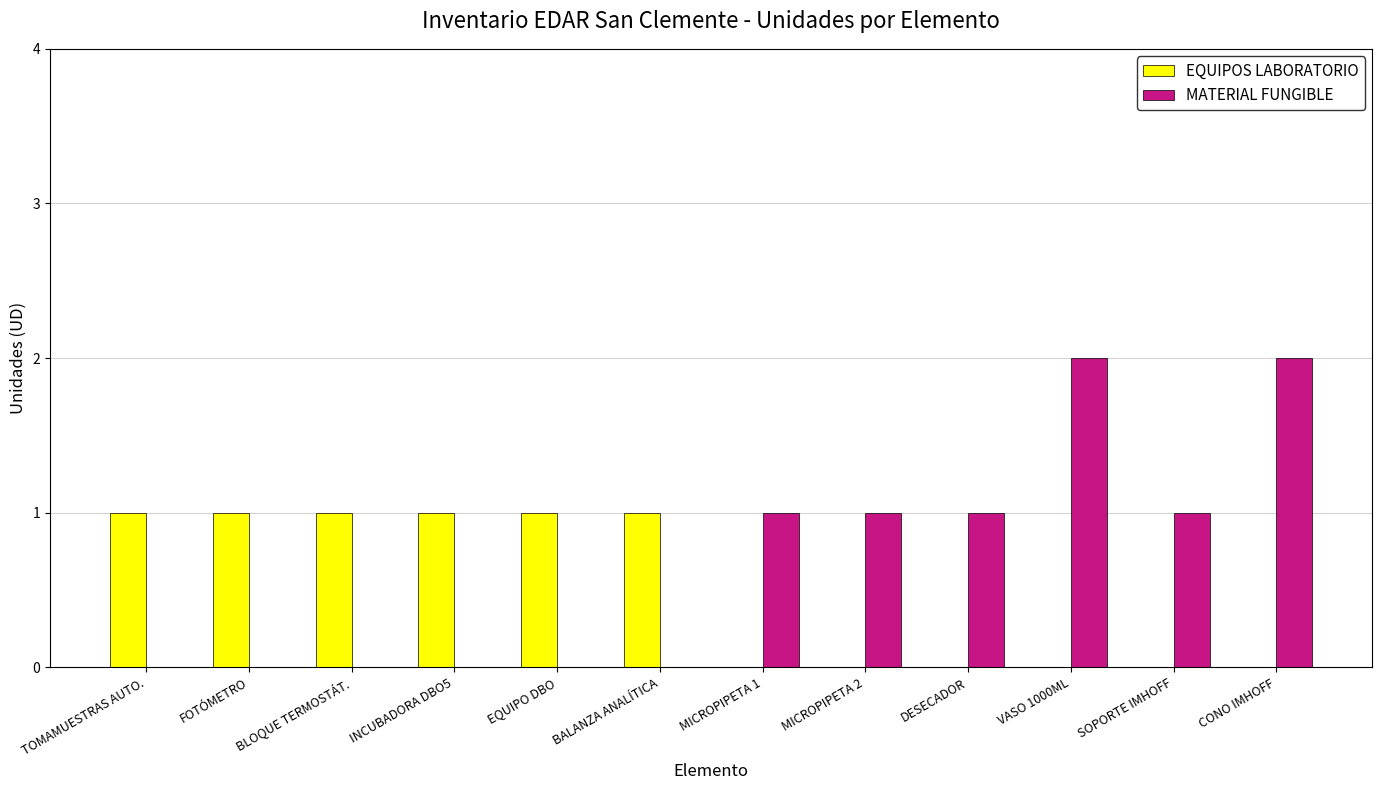

Between MICROPIPETA 2 and VASO 1000ML, which series saw the biggest shift?

MATERIAL FUNGIBLE